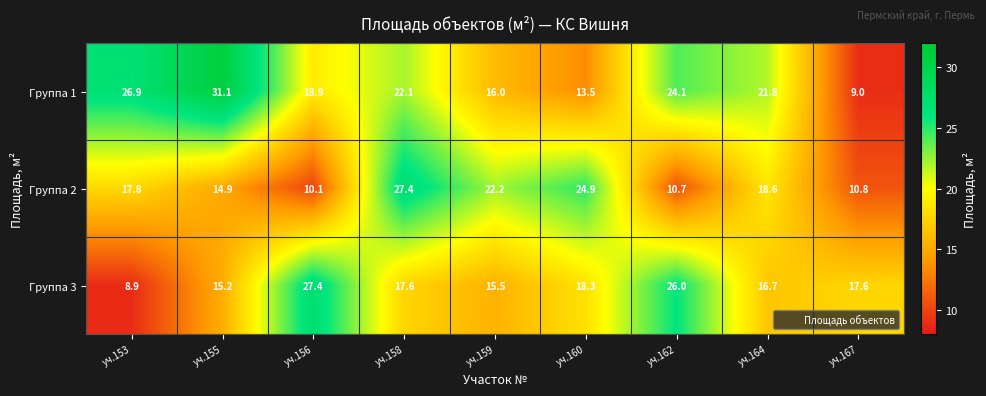

Which series has the largest range (max minus min)?

Группа 1